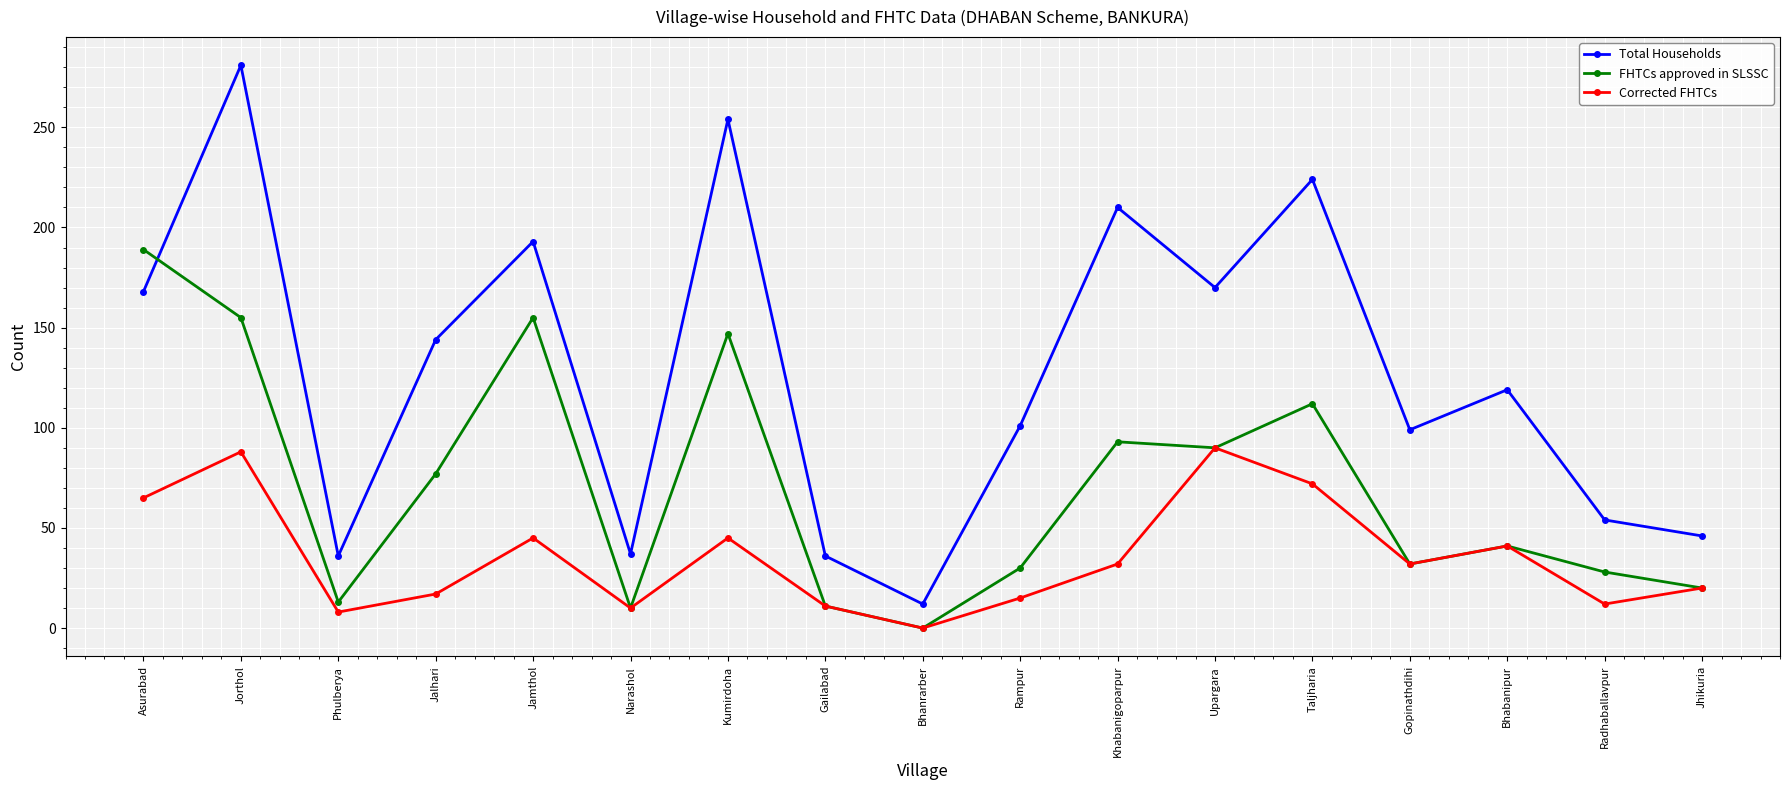

True or false: FHTCs approved in SLSSC has a value of 11 at Gailabad.

True